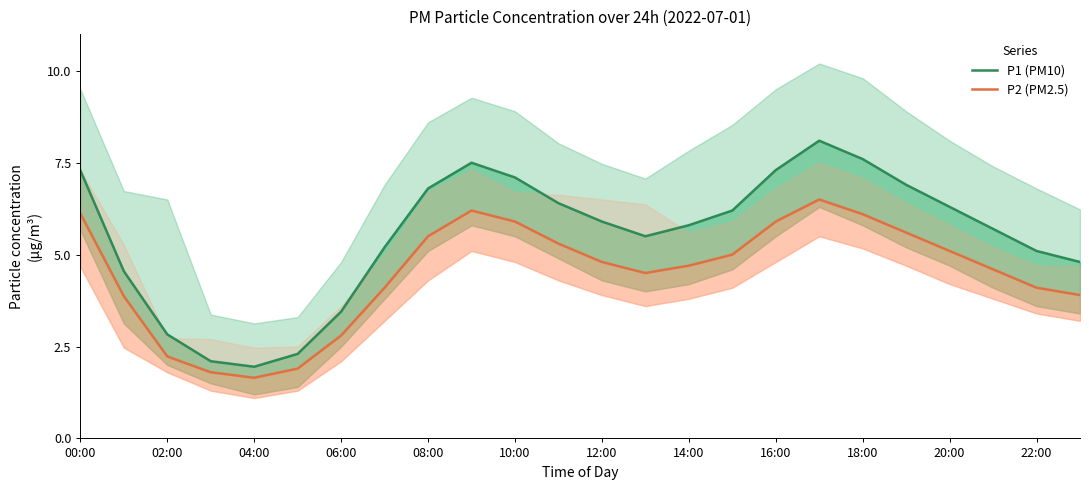

Is it true that P1 (PM10) equals 7.9 at 02:00?

False